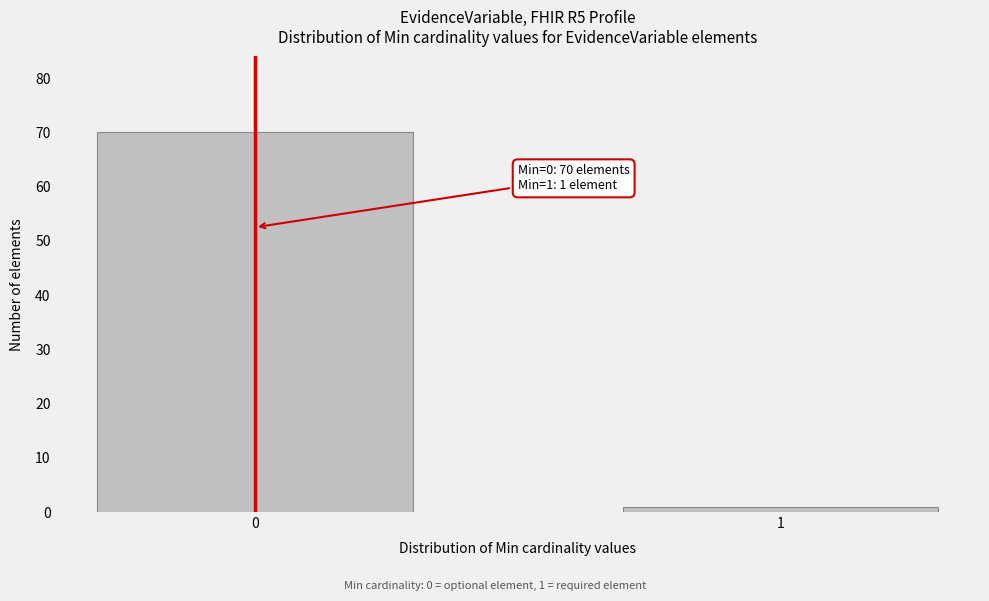

Reading left to right, extract all data points from this chart.

0=70	1=1